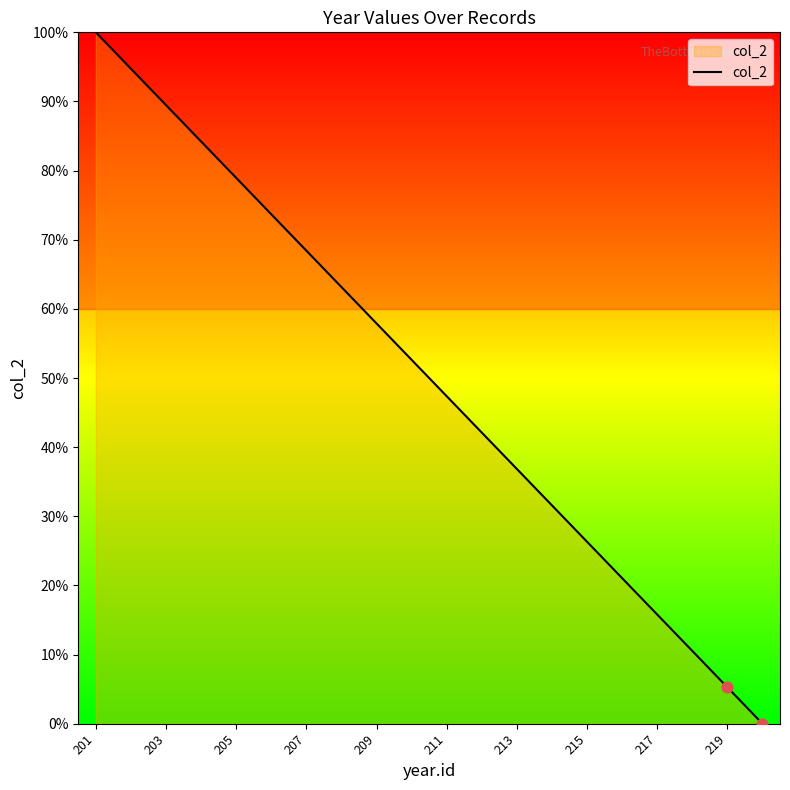

What is the greatest value displayed?

100.0